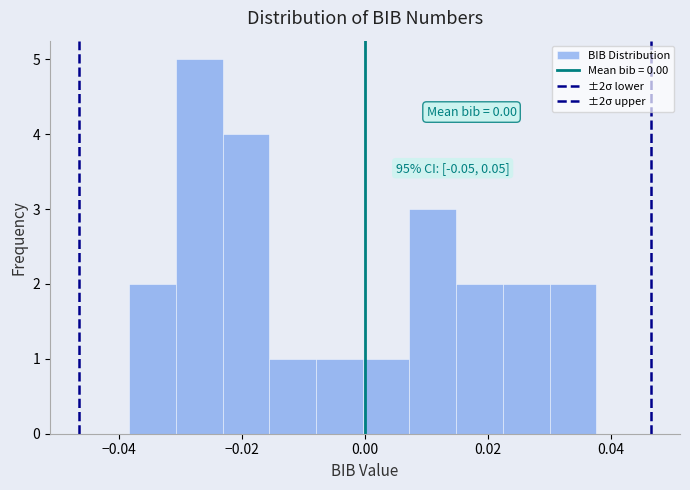

Around what value on the x-axis is the tallest bar? Give the approximate position of its centre, as read against the axis.

-0.026